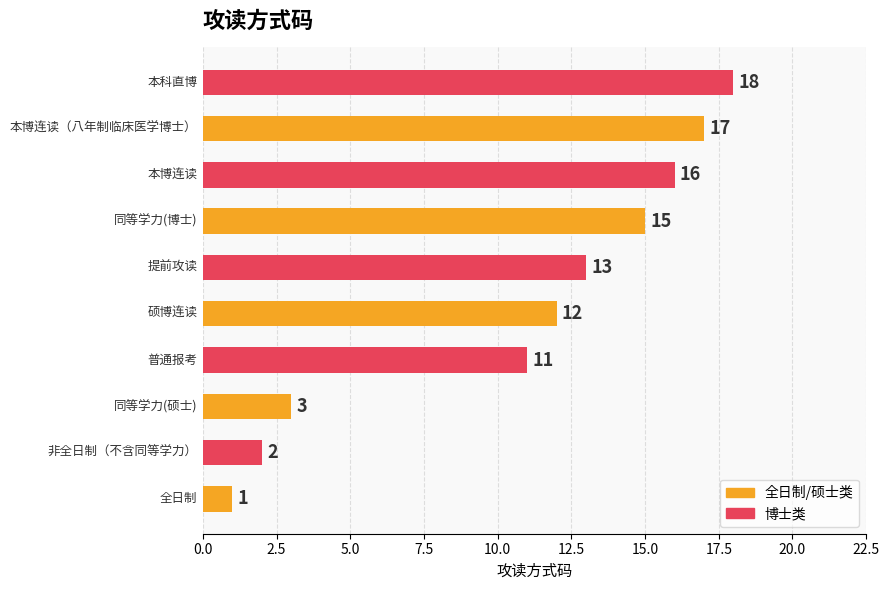

What is the average value?

11